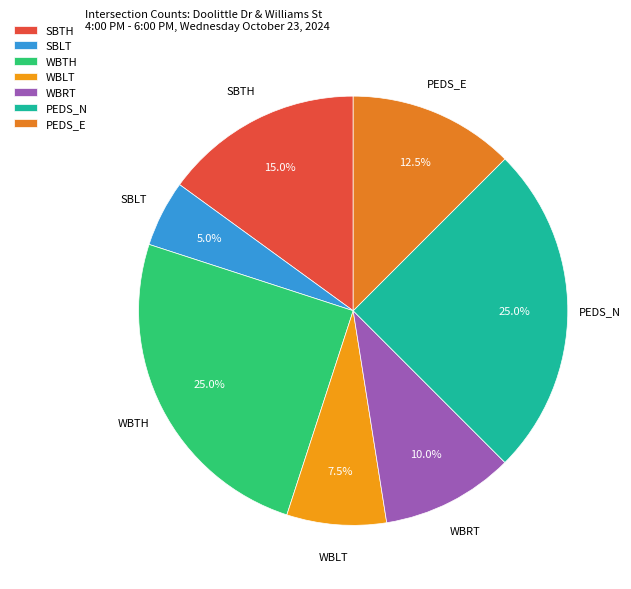

What is the ratio of the value at WBRT to the value at SBTH?

0.7